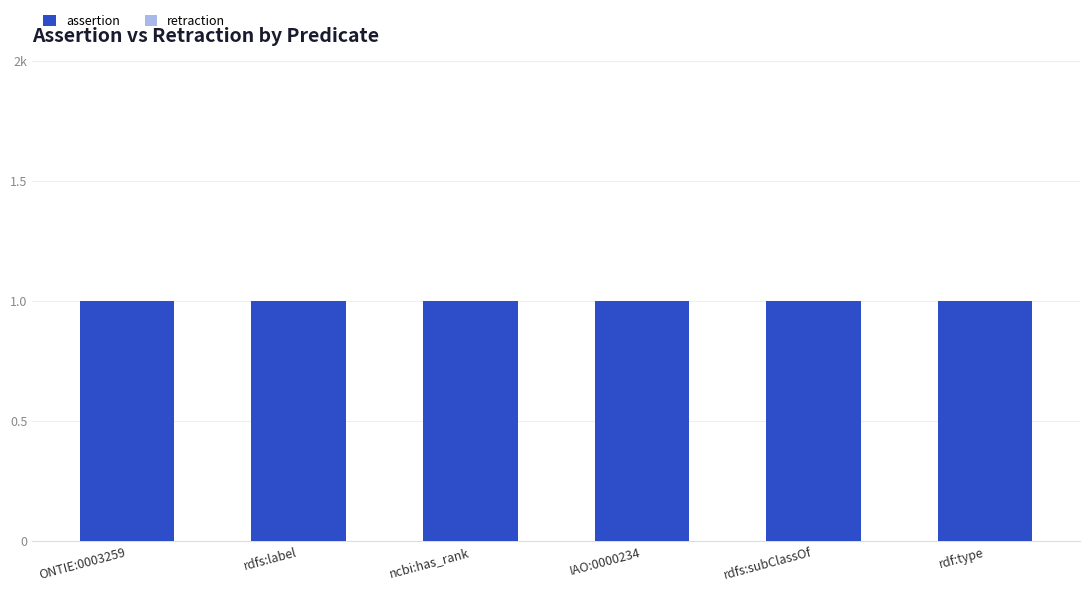

At which category is the sum across all series the highest?

ONTIE:0003259